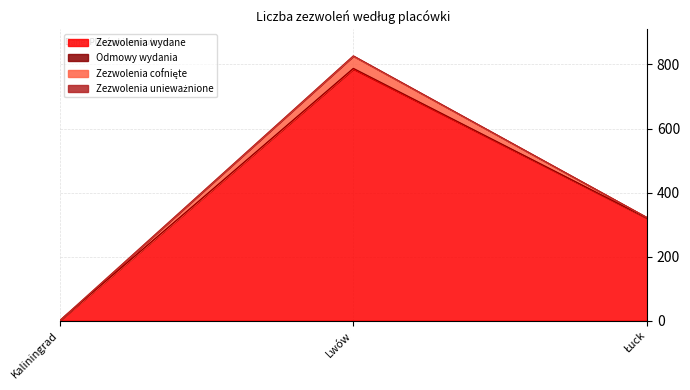

What is the difference between the highest and lowest values at Łuck?

320